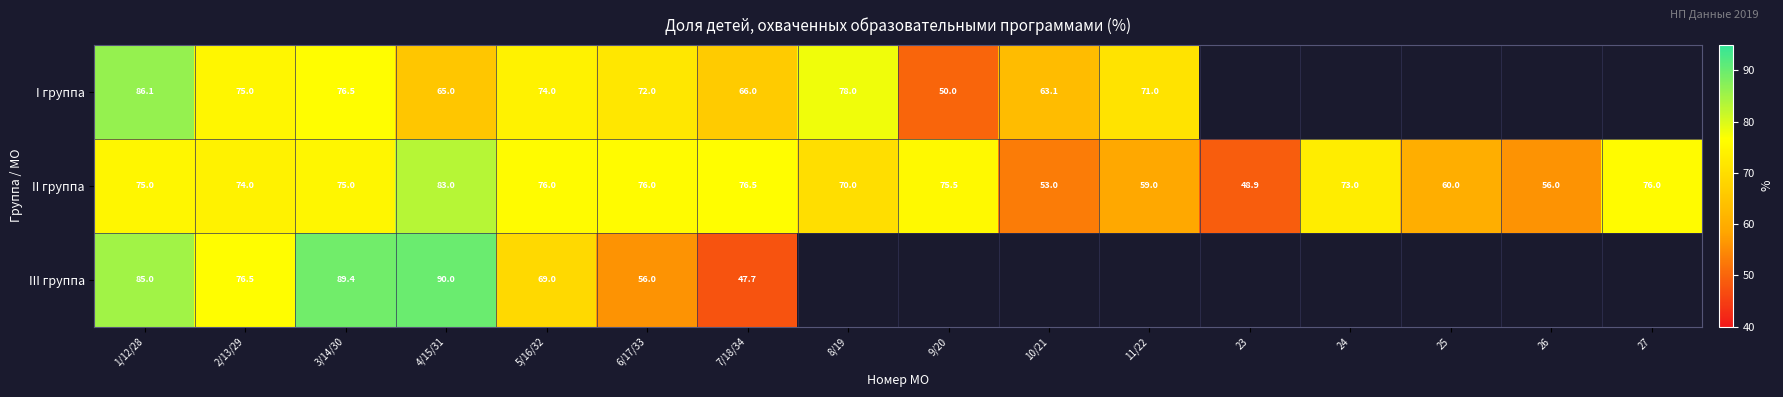

True or false: II группа has a value of 76.0 at 6/17/33.

True